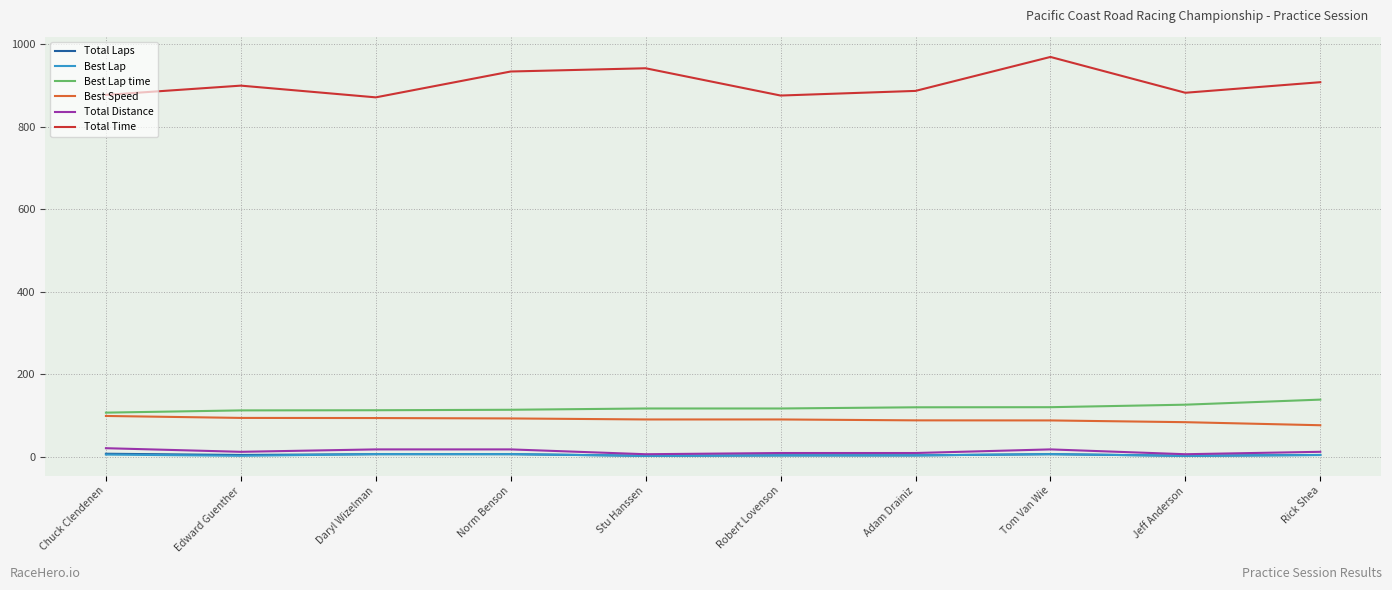

How many categories are shown in the chart?

10